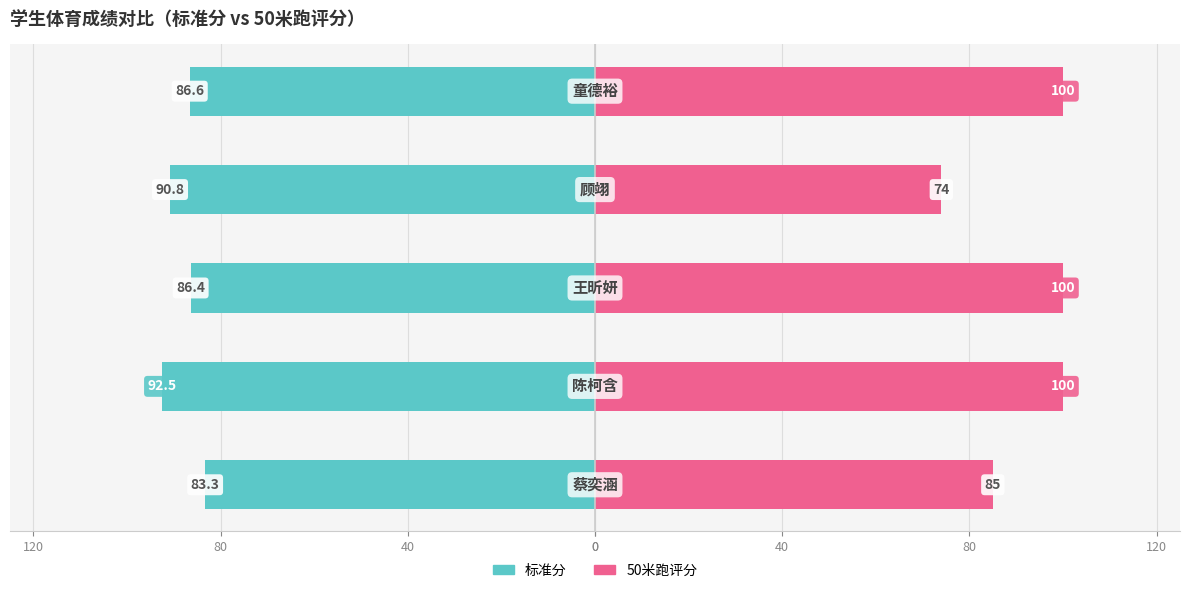

What is the greatest value displayed?

100.0